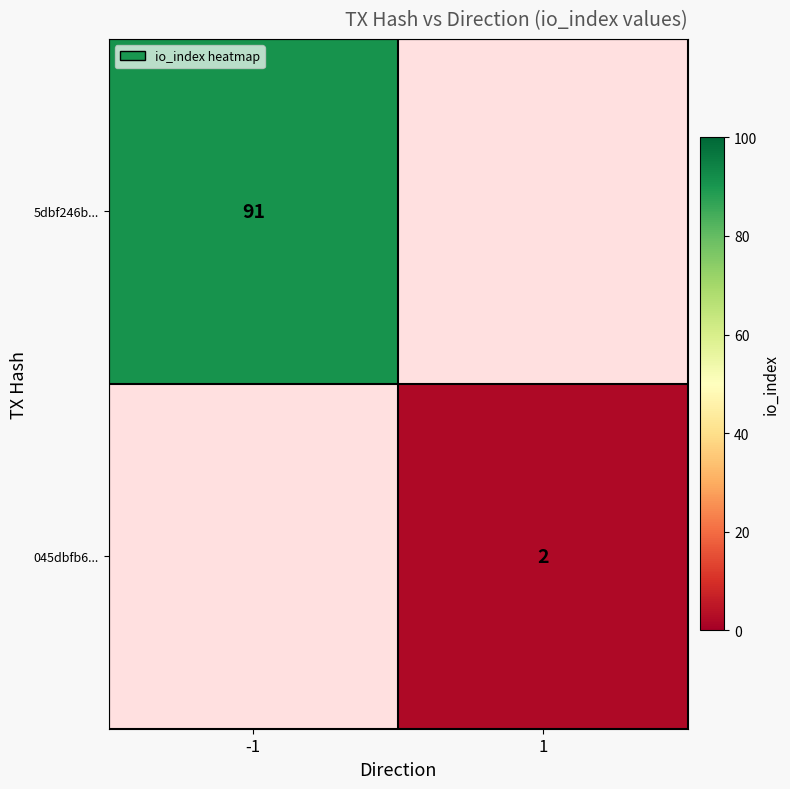

The value of 045dbfb6... at 1 is 2. True or false?

True